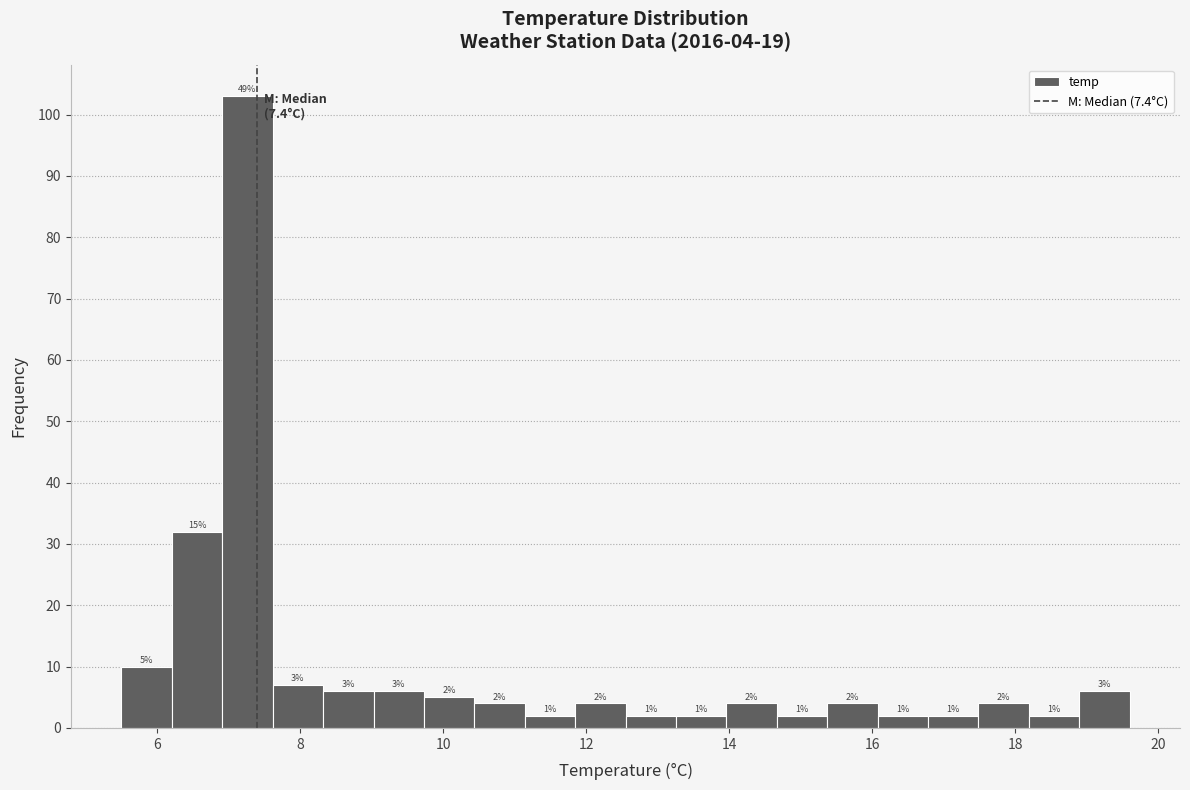

Read against the x-axis, roughly where is the centre of the tallest bar?

7.2